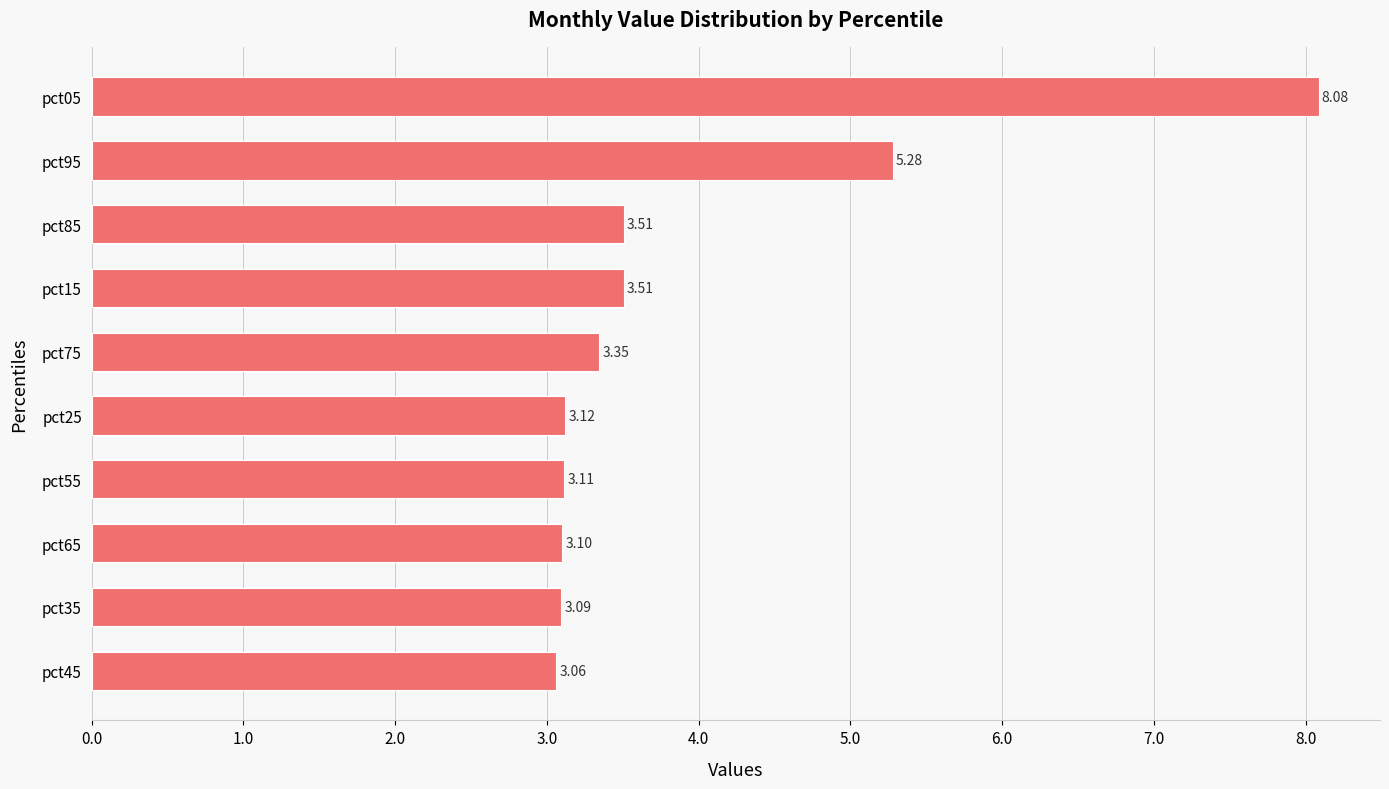

What is the sum of the values at pct95 and pct15?

8.8